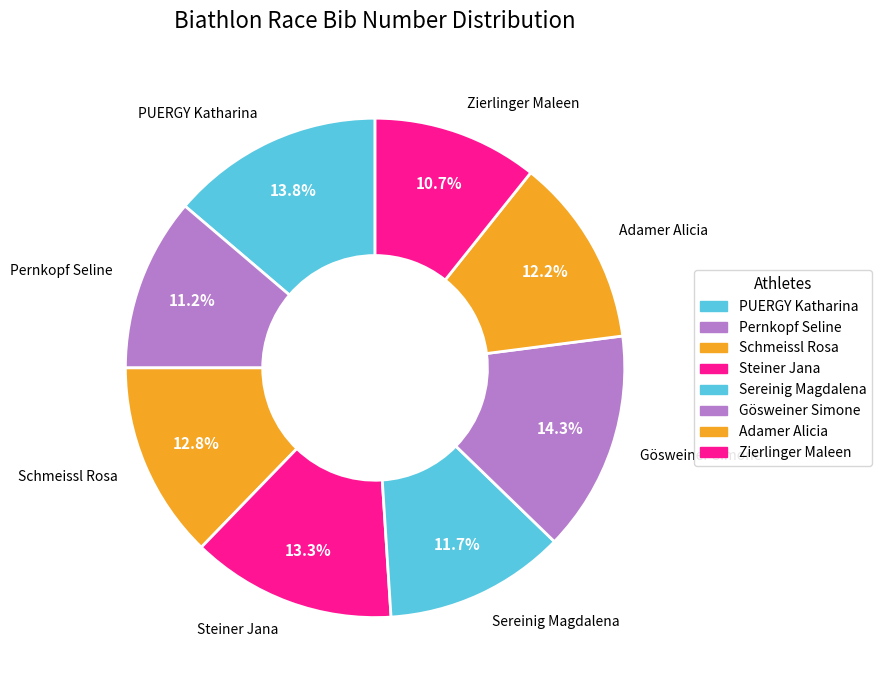

How much of the chart is everything except Adamer Alicia?

87.8%